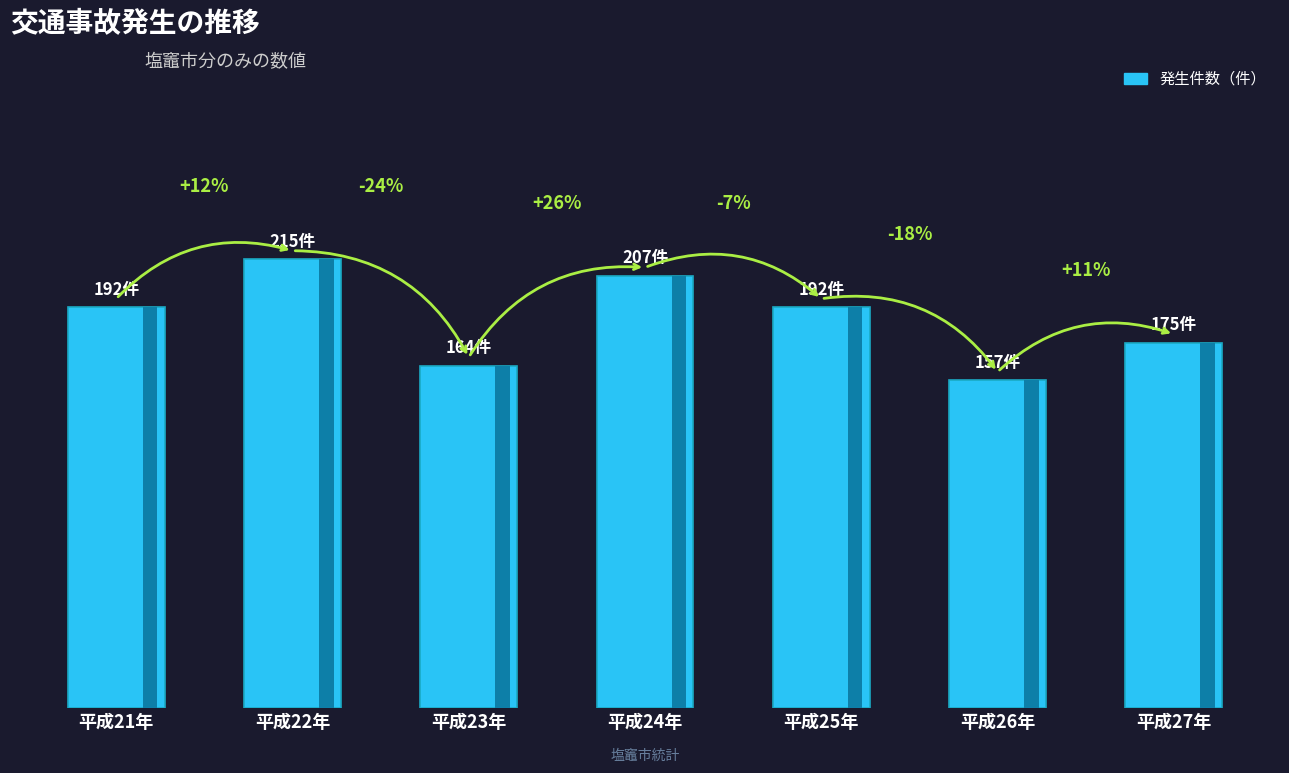

The chart shows a value of 207 at 平成24年. True or false?

True